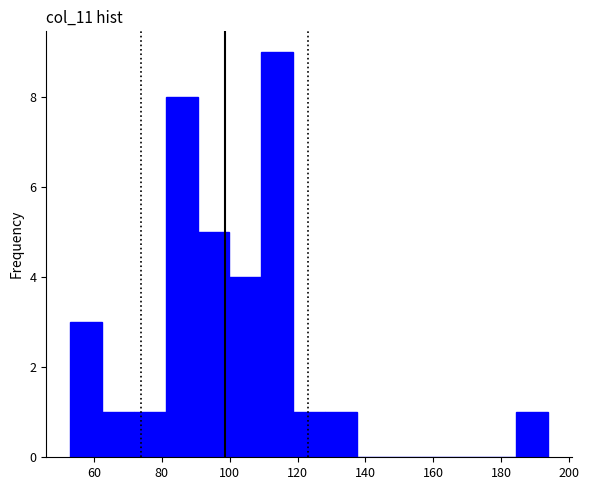

Over which range of the x-axis is the bar tallest?

110 to 118